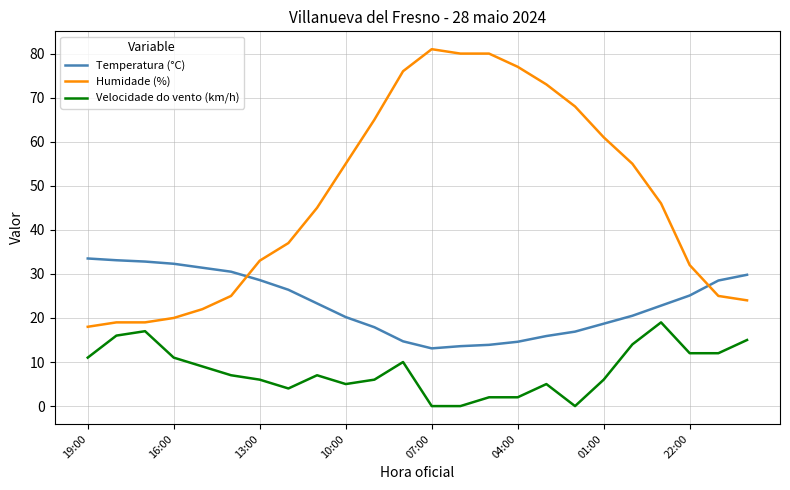

What is the maximum value for Humidade (%)?

81.0